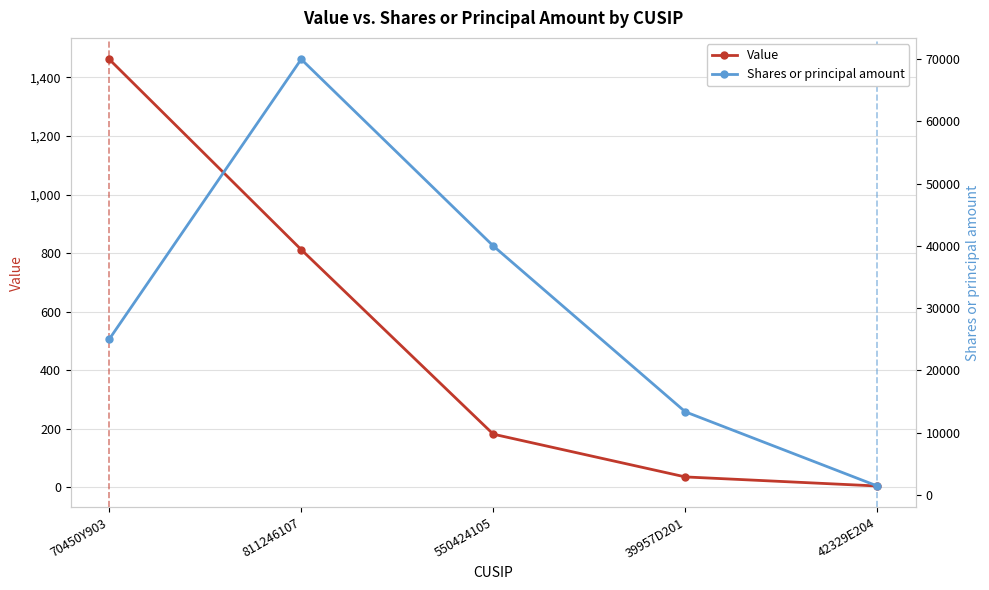

What is the difference between the maximum and minimum values in the Value series?

1457